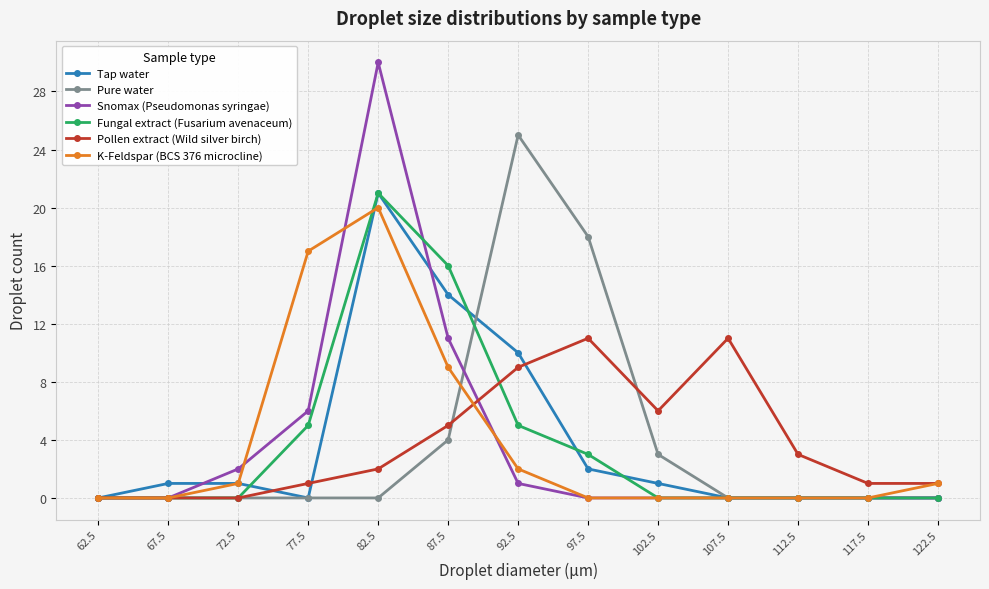

The K-Feldspar (BCS 376 microcline) series shows 20 at 82.5. True or false?

True